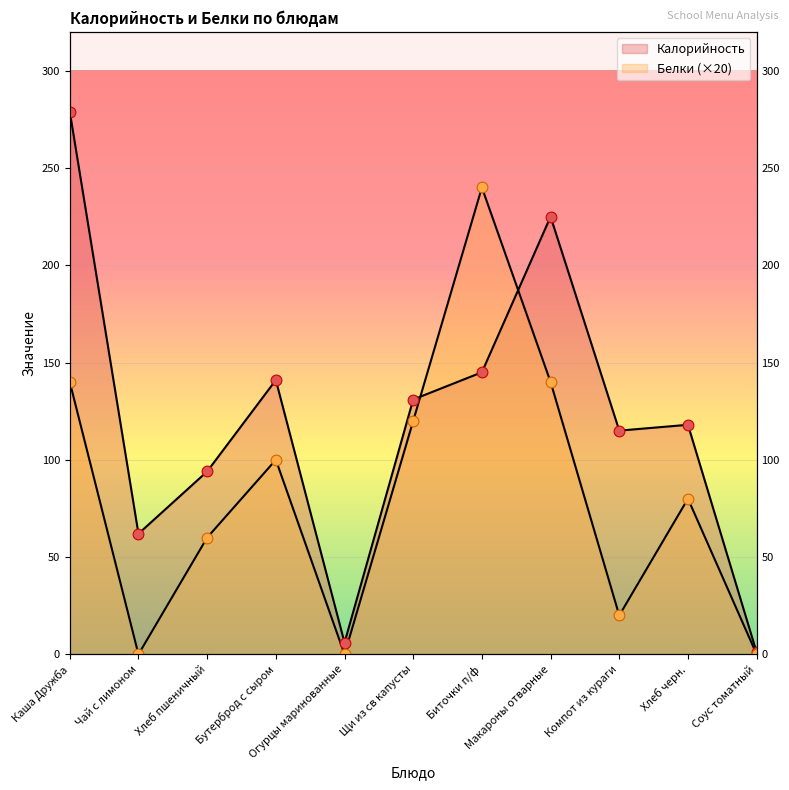

Which series reaches the minimum Y coordinate?

Белки